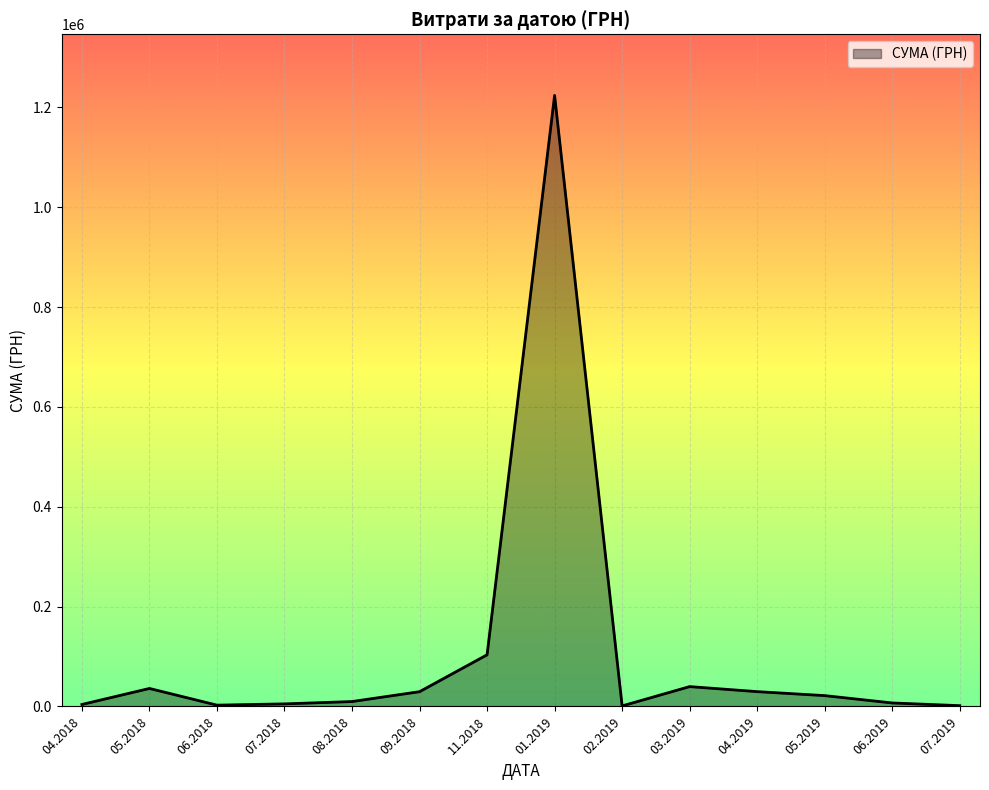

What is the difference between the maximum and minimum values?

1222943.0